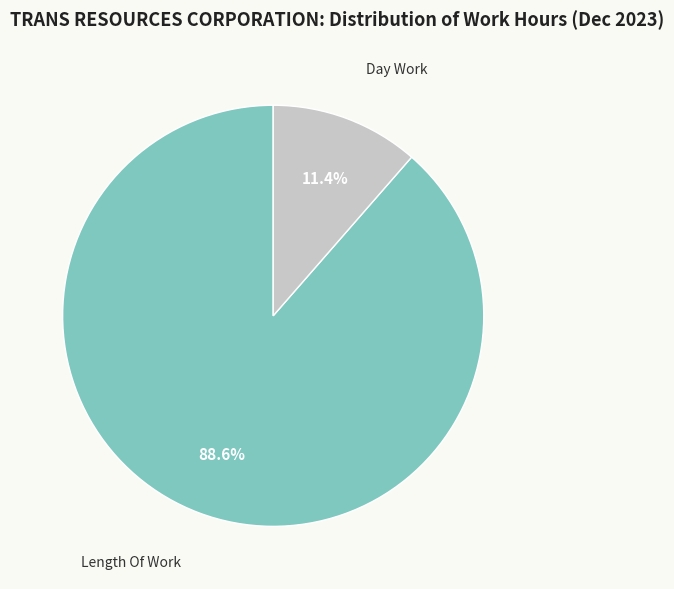

Is there any slice that represents more than half of the pie?

Yes